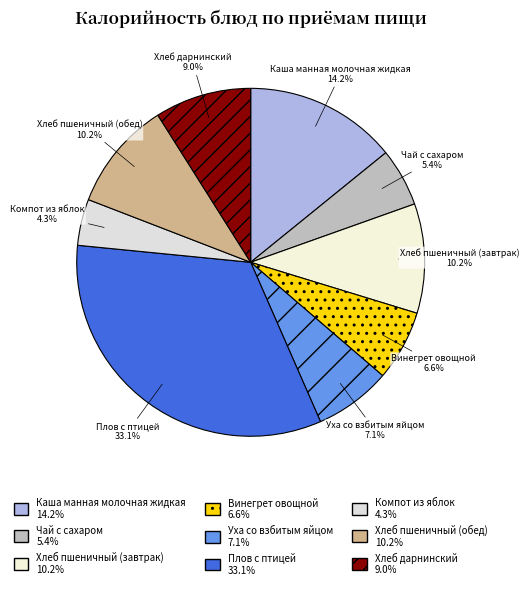

True or false: Хлеб пшеничный (обед) accounts for 1% of the total.

False